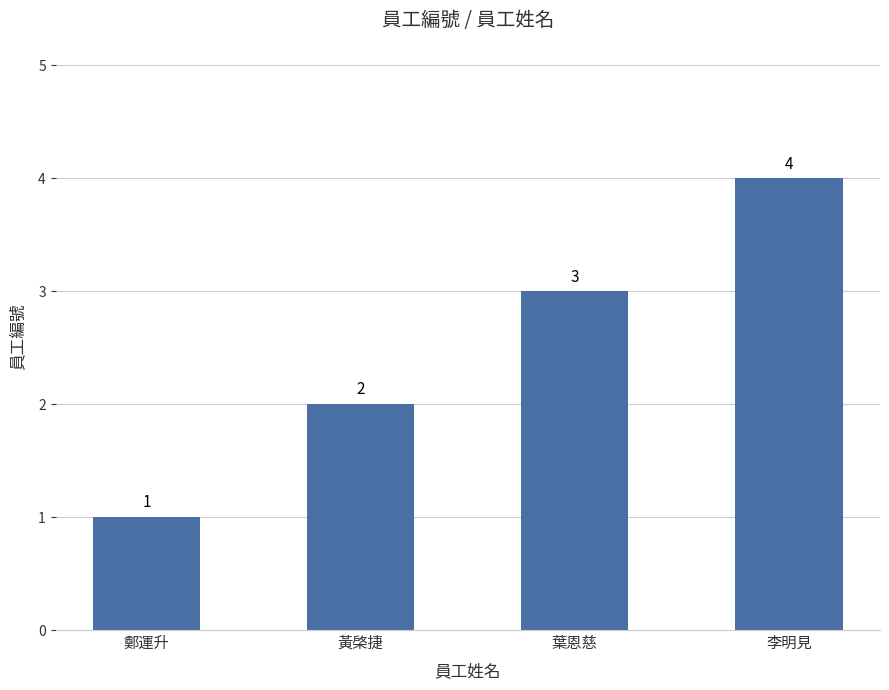

List the labels in order of value, largest first.

李明見, 葉恩慈, 黃棨捷, 鄭運升